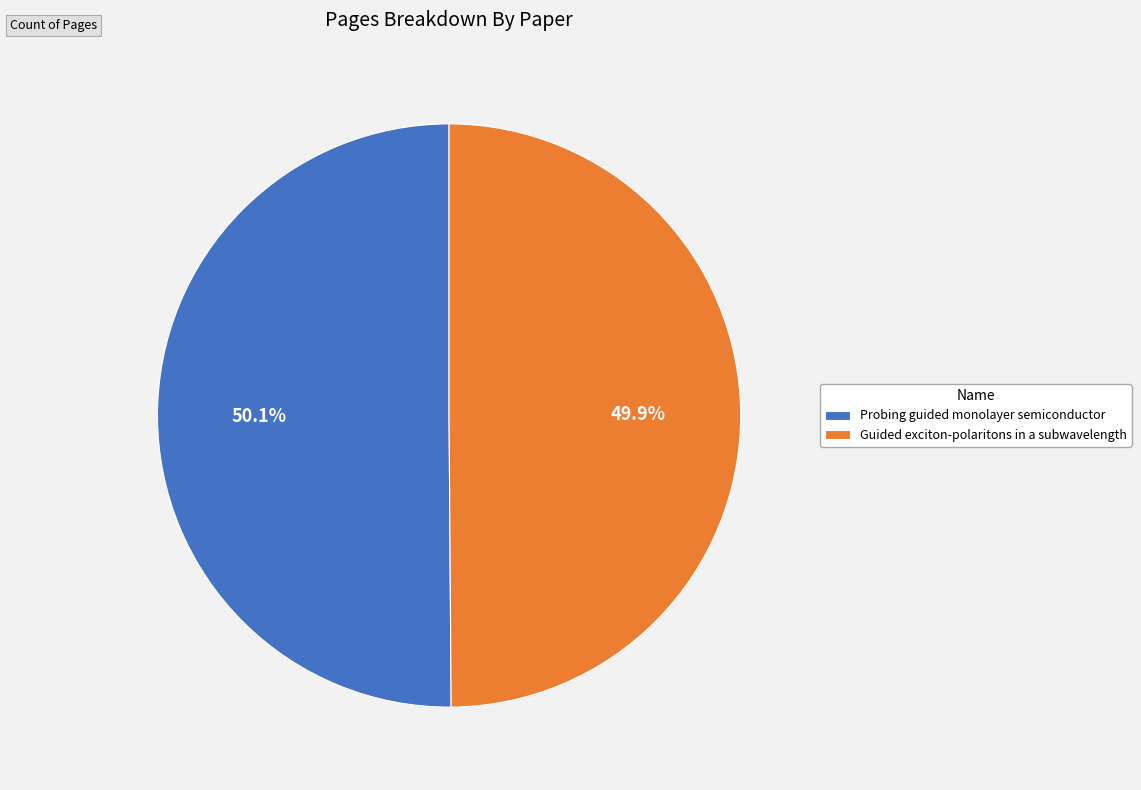

Approximately how many times larger is the value at Probing guided monolayer semiconductor compared to Guided exciton-polaritons in a subwavelength?

1.0